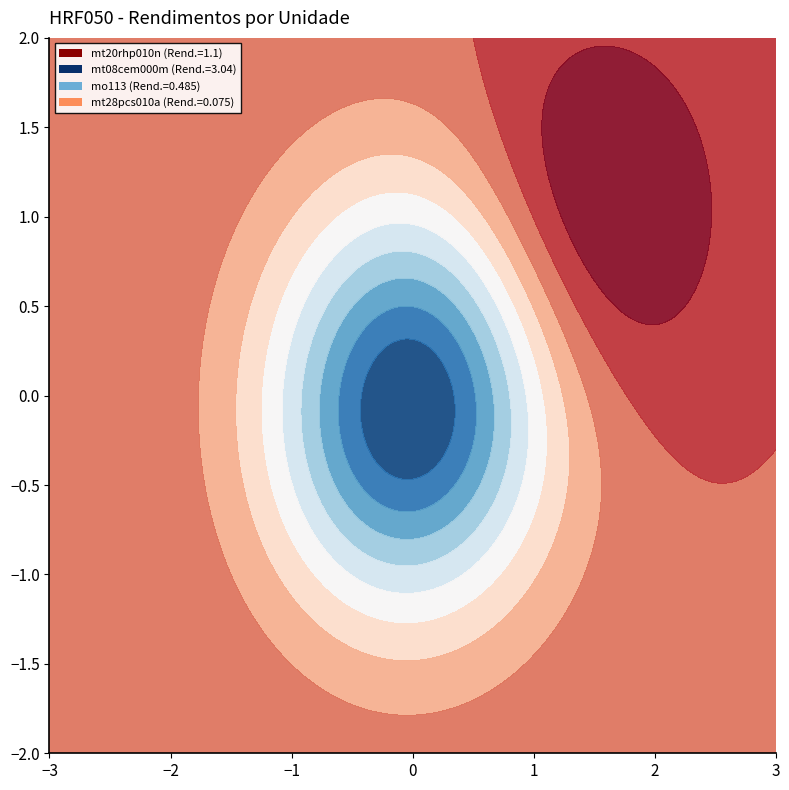

The chart shows a value of 0.0 at mt08adt010. True or false?

False